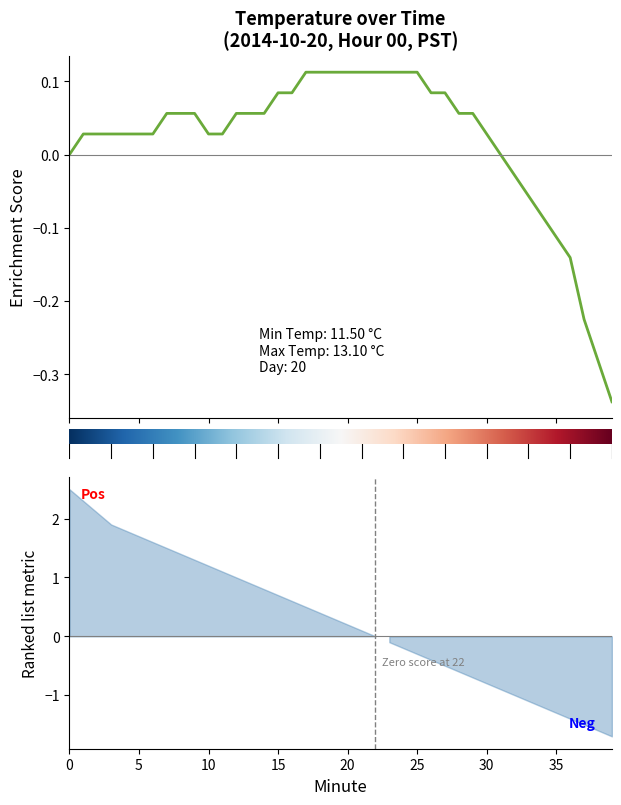

Rank the categories by value from highest to lowest.

17, 18, 19, 20, 21, 22, 23, 24, 25, 15, 16, 26, 27, 7, 8, 9, 12, 13, 14, 28, 29, 1, 2, 3, 4, 5, 6, 10, 11, 30, 0, 31, 32, 33, 34, 35, 36, 37, 38, 39